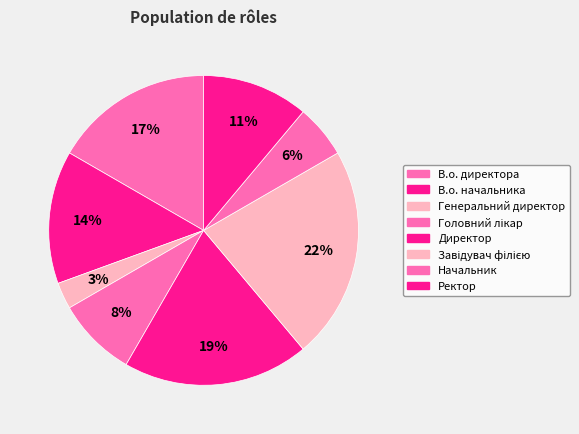

To the nearest percent, what percentage of the pie is В.о. директора?

17%